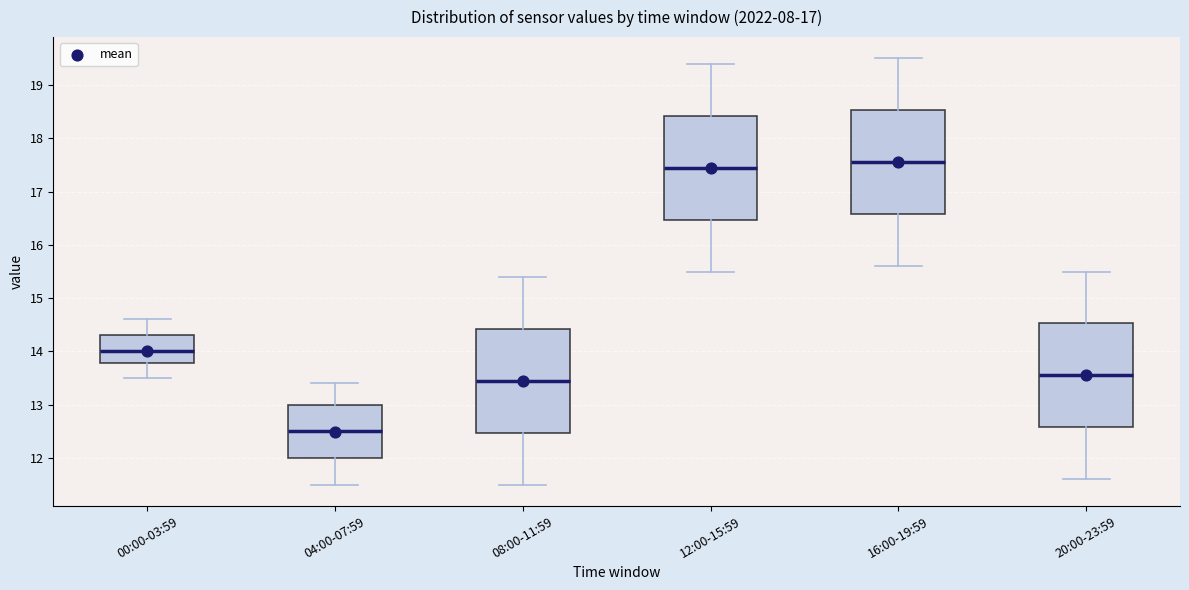

Reading left to right, read every box against the y-axis: the position of its median line, the range the box covers, and the ends of its whiskers. The values are not printed on the chart, so give them approximately, as read against the axis.

00:00-03:59: median 14.0, box 13.8 to 14.3, whiskers 13.5 to 14.6
04:00-07:59: median 12.5, box 12.0 to 13.0, whiskers 11.5 to 13.4
08:00-11:59: median 13.5, box 12.5 to 14.4, whiskers 11.5 to 15.4
12:00-15:59: median 17.5, box 16.5 to 18.4, whiskers 15.5 to 19.4
16:00-19:59: median 17.6, box 16.6 to 18.5, whiskers 15.6 to 19.5
20:00-23:59: median 13.6, box 12.6 to 14.5, whiskers 11.6 to 15.5